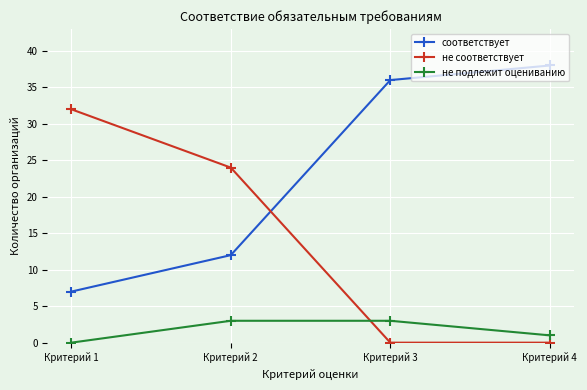

Is it true that не соответствует equals 37 at Критерий 2?

False